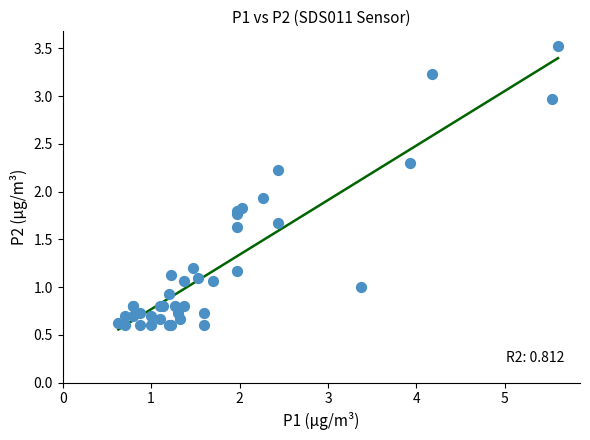

What Y value in the scatter plot is closest to 2?

1.9